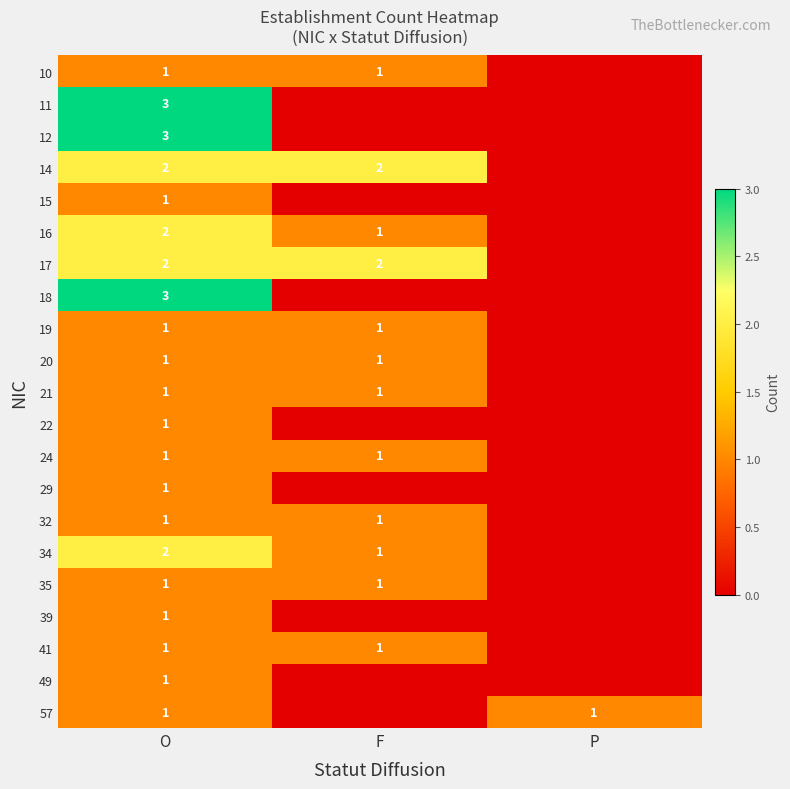

Is the value of 16 at O greater than the value of 12 at O?

No